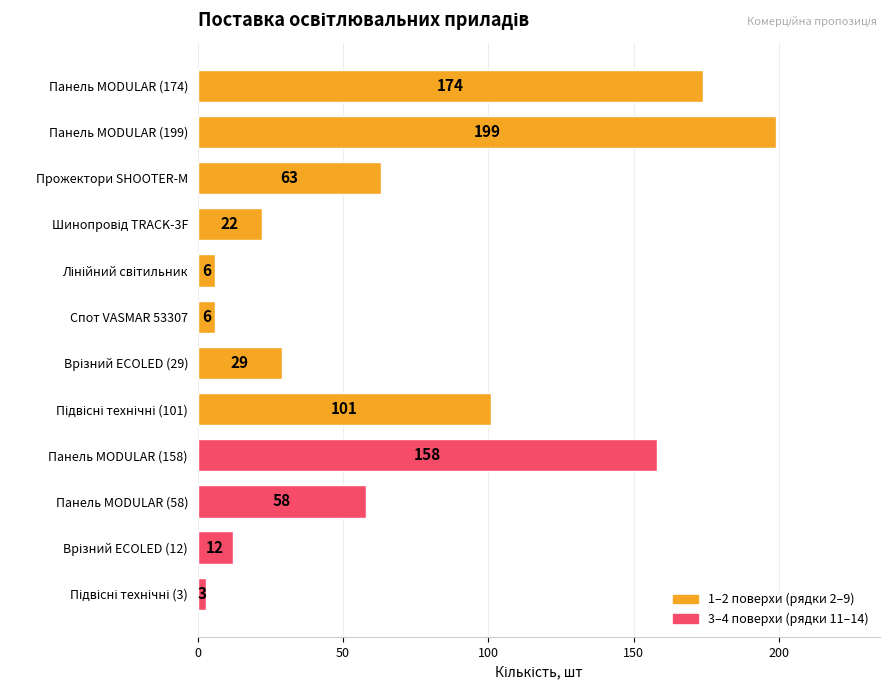

Are the bars grouped side by side (vs. stacked)?

No